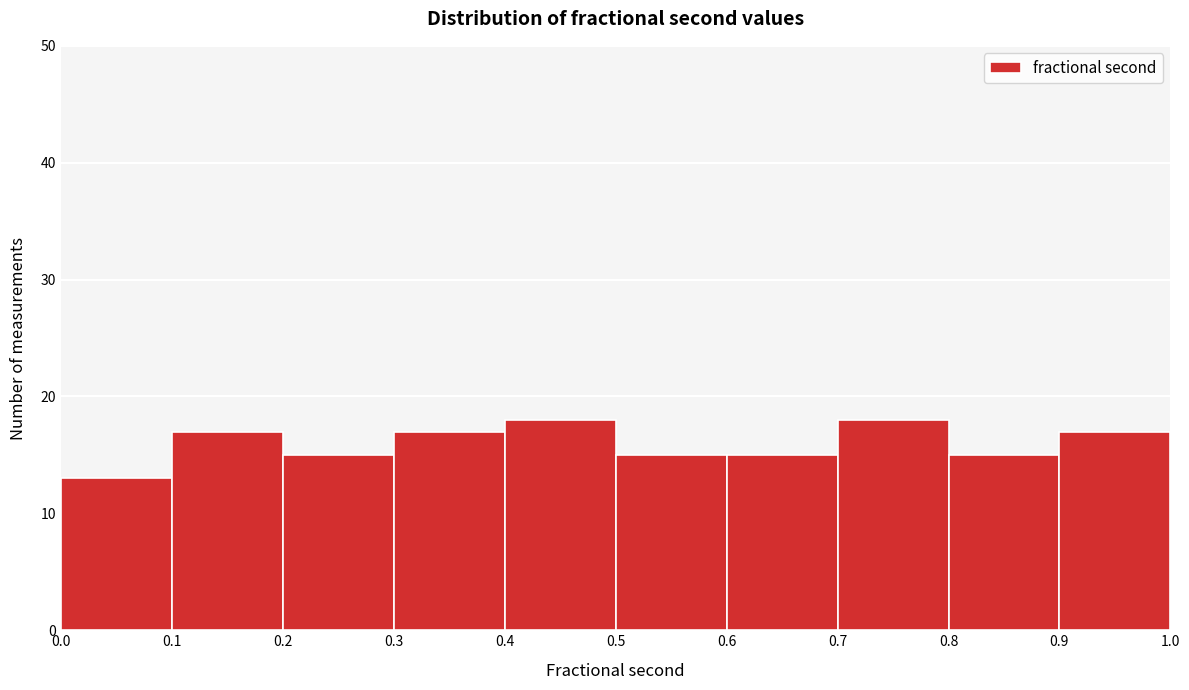

Reading left to right, list every bar in this chart as the range it spans on the x-axis followed by its height. The values are not printed on the chart, so give them approximately, as read against the axis.

0.0 to 0.1: 13
0.1 to 0.2: 17
0.2 to 0.3: 15
0.3 to 0.4: 17
0.4 to 0.5: 18
0.5 to 0.6: 15
0.6 to 0.7: 15
0.7 to 0.8: 18
0.8 to 0.9: 15
0.9 to 1.0: 17